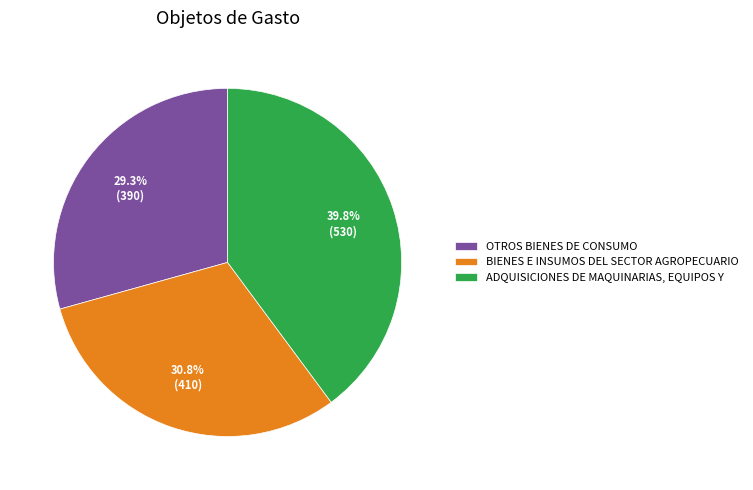

Is there a majority slice in this chart?

No